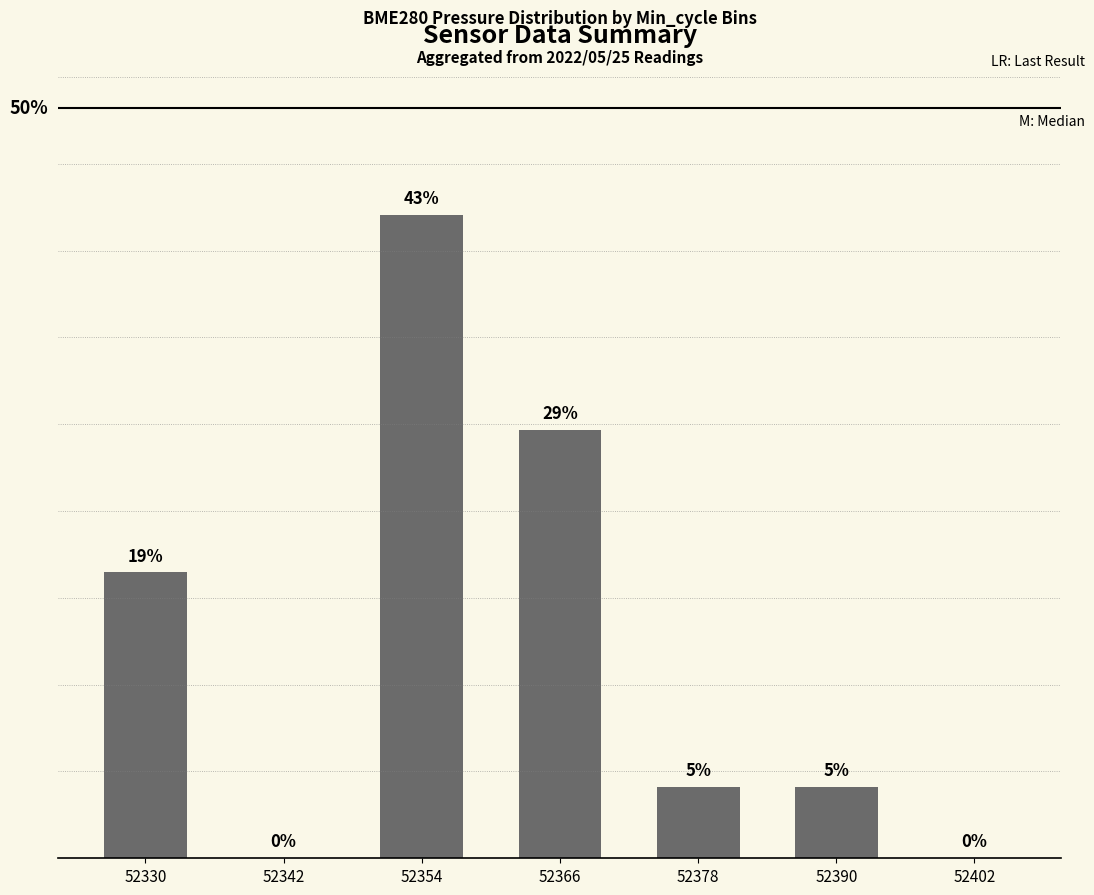

Which category has the lowest value across all series?

52342